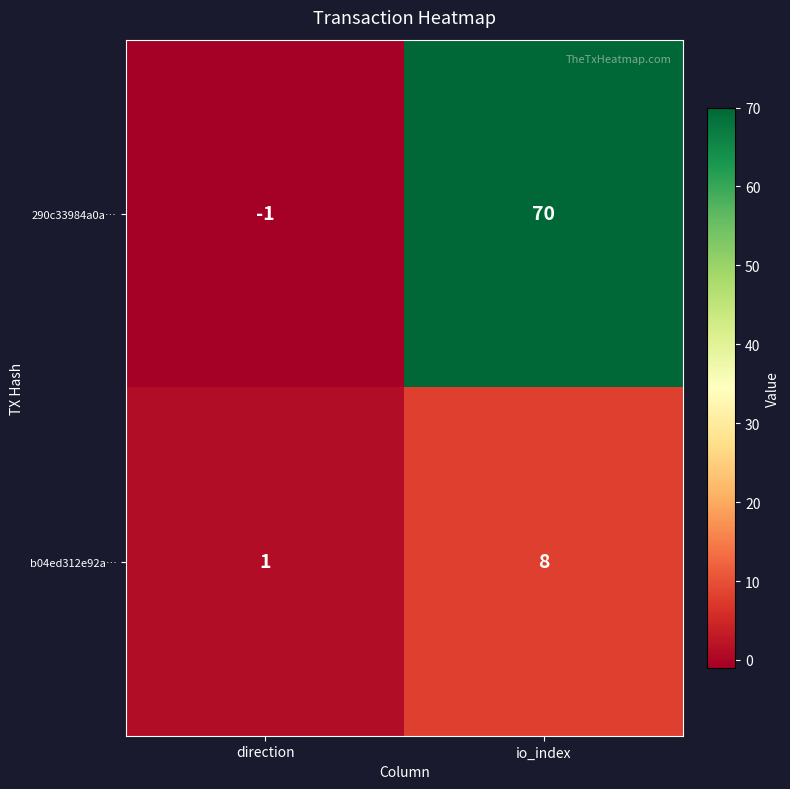

What is the difference between the b04ed312e92a… values at direction and io_index?

7